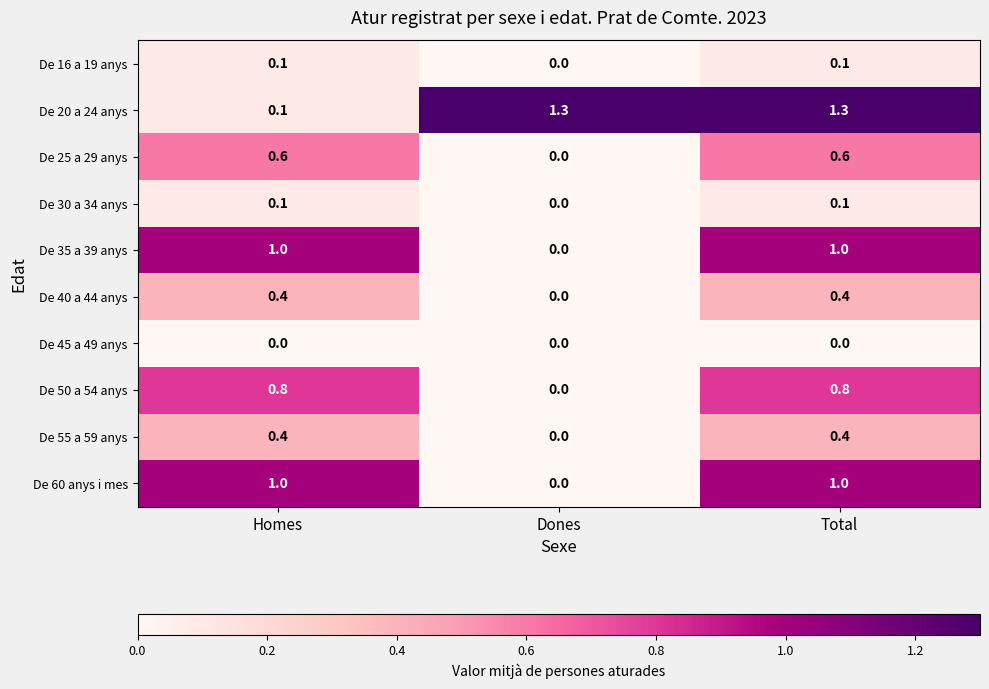

What is the maximum value shown in the chart?

1.3